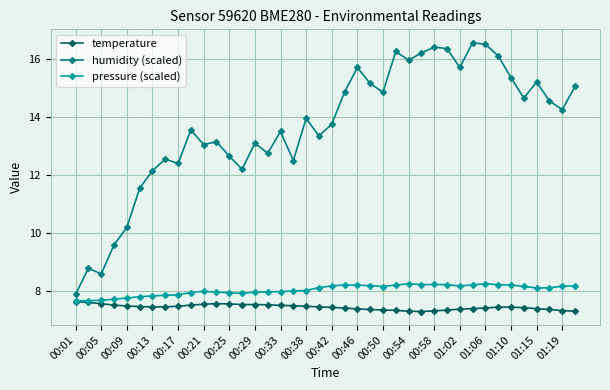

What is the highest value of the temperature series?

7.7